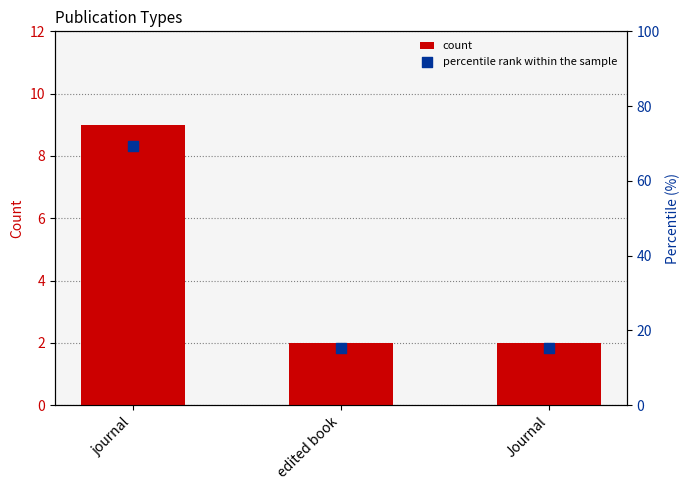

At how many categories does at least one series exceed 31?

1